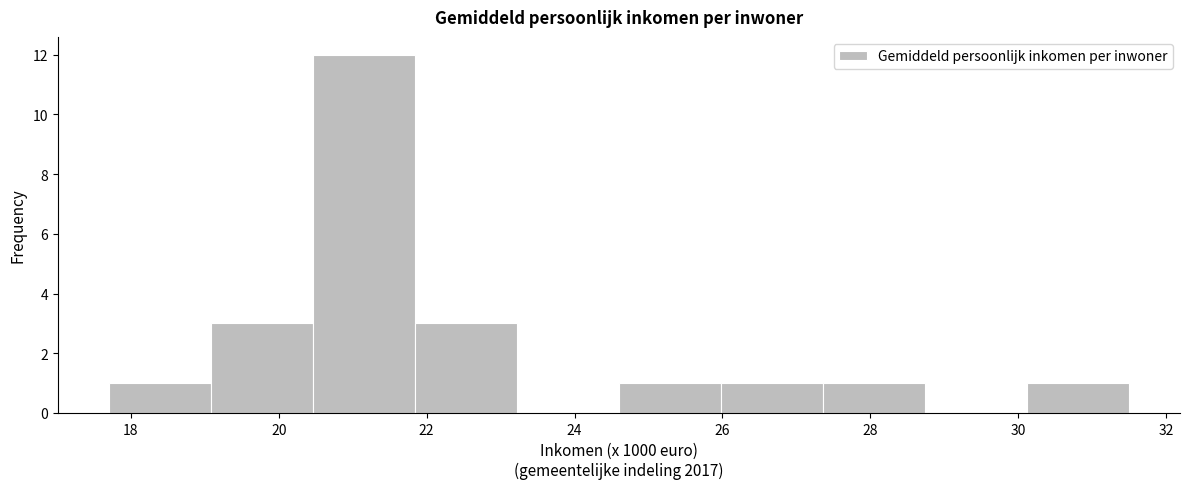

How tall is the bar that spans 17.70 to 19.08 on the x-axis? Neither the bar edges nor the heights are printed on the chart, so give them approximately, as read against the axes.

1